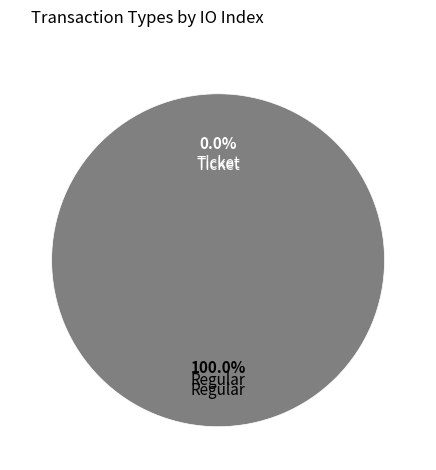

Which slice is the largest?

Regular